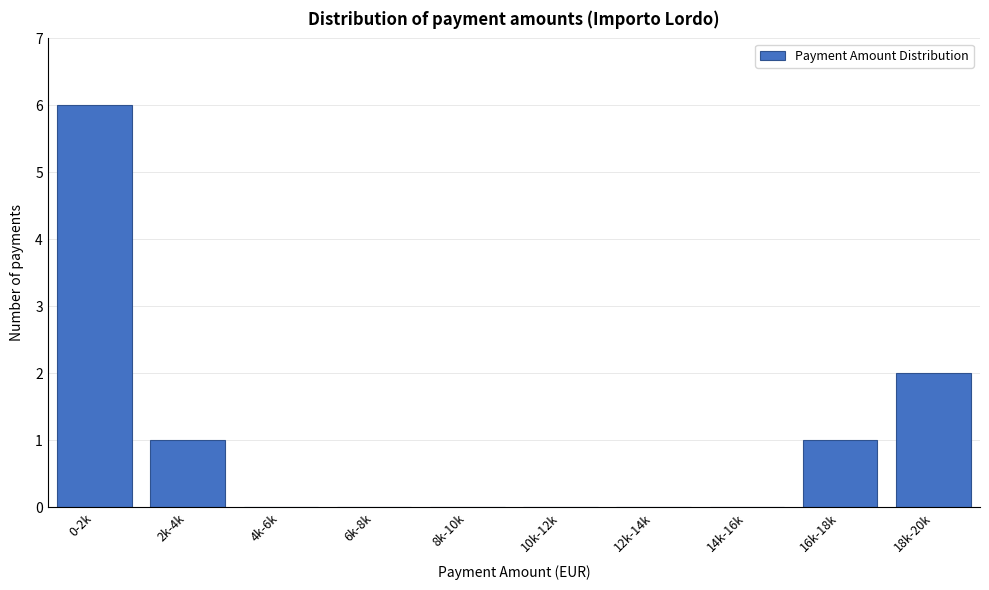

Reading right to left, extract all data points from this chart.

18k-20k=2	16k-18k=1	14k-16k=0	12k-14k=0	10k-12k=0	8k-10k=0	6k-8k=0	4k-6k=0	2k-4k=1	0-2k=6